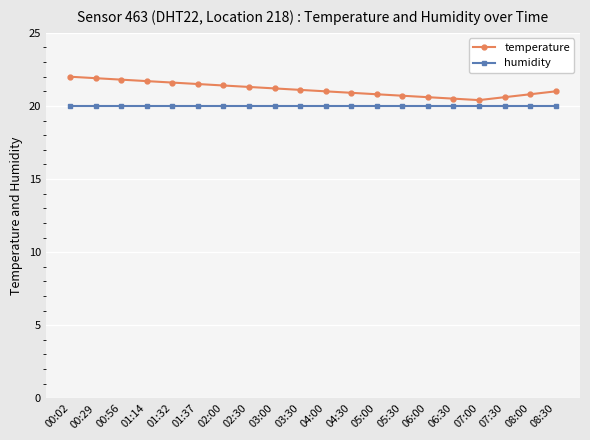

What position from the left is 05:30?

14